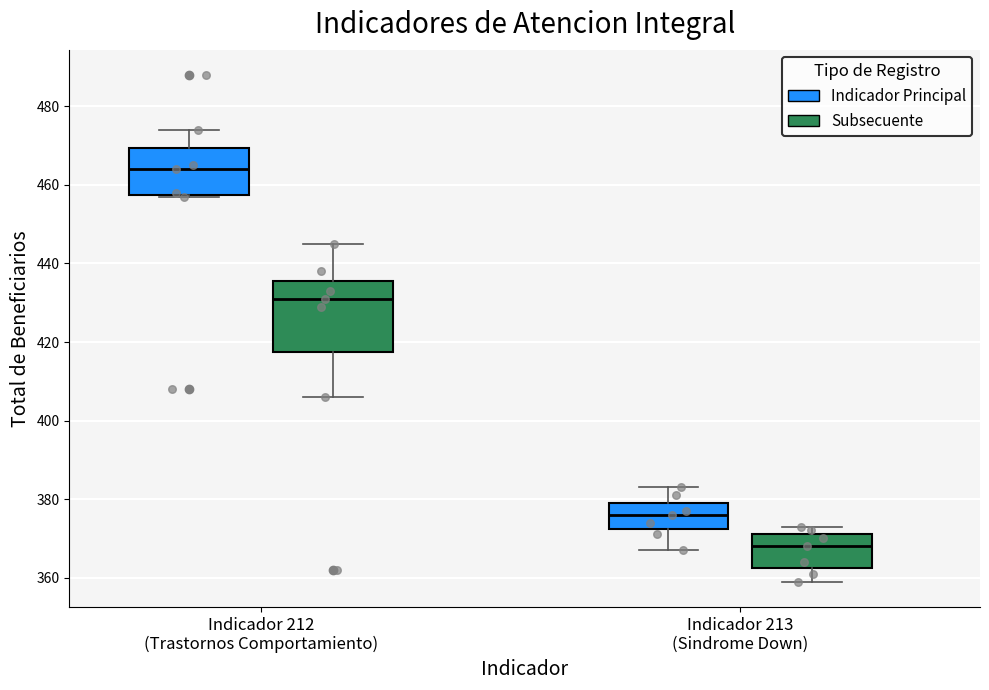

Where does the median line of the box for Indicador 212 (Trastornos Comportamiento) (Indicador Principal) sit on the y-axis? The values are not printed on the chart, so give them approximately, as read against the axis.

464